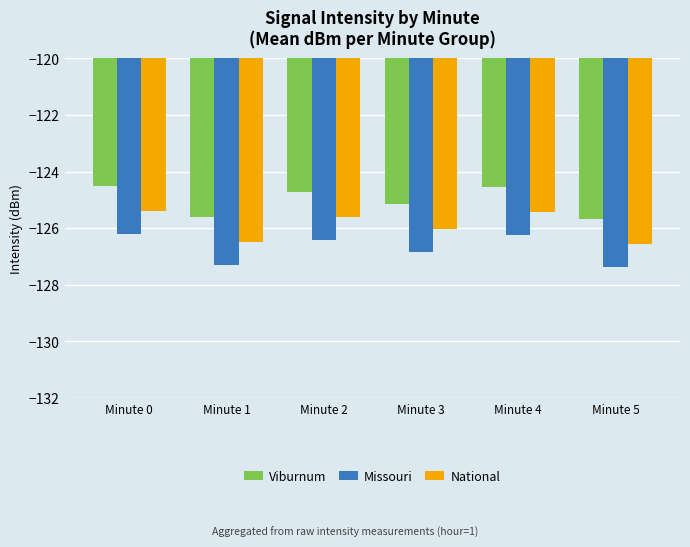

What is the greatest value displayed?

-124.5